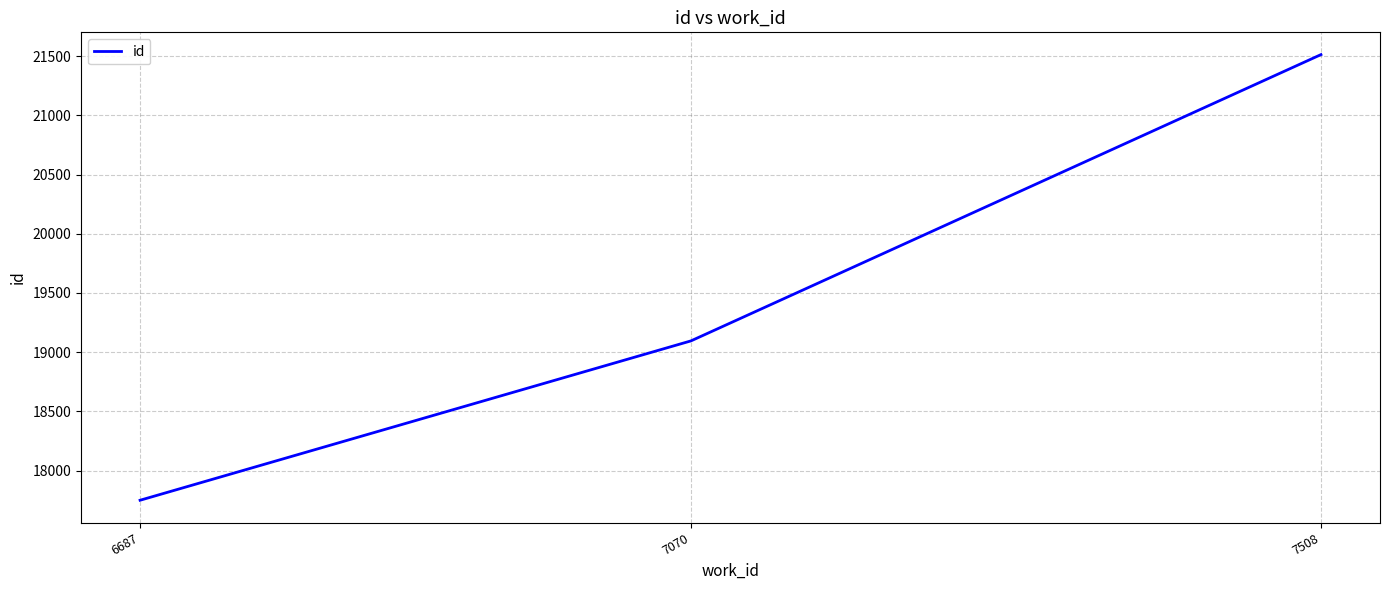

How many lines are shown in the chart?

1